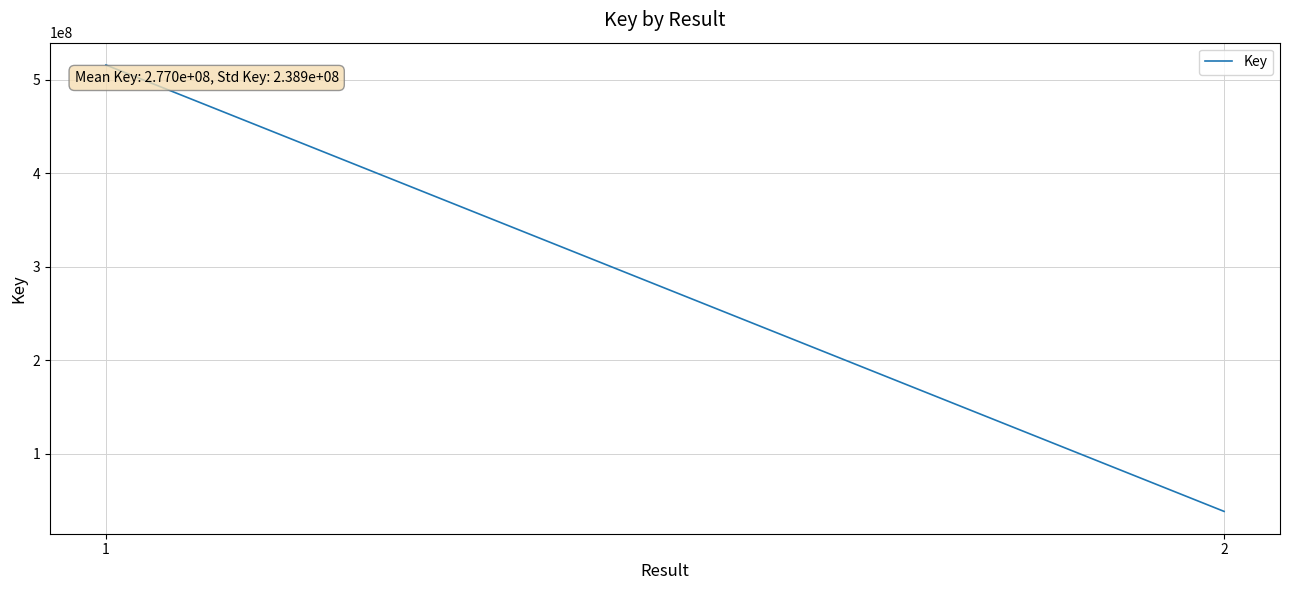

Is it true that the value at 2 is 19123900?

False